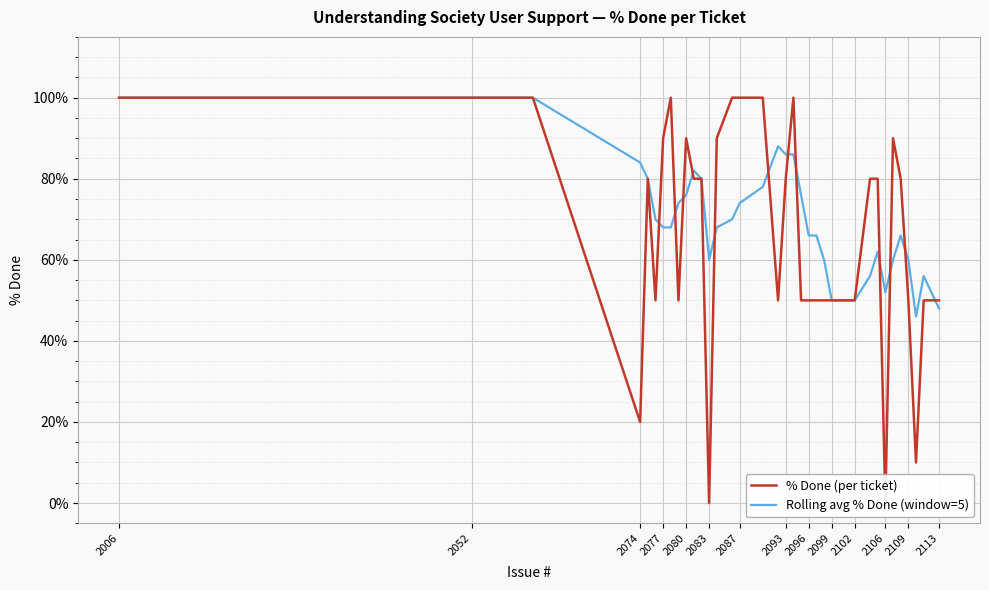

True or false: Rolling avg % Done (window=5) has more than 0 points higher than both neighbors.

True